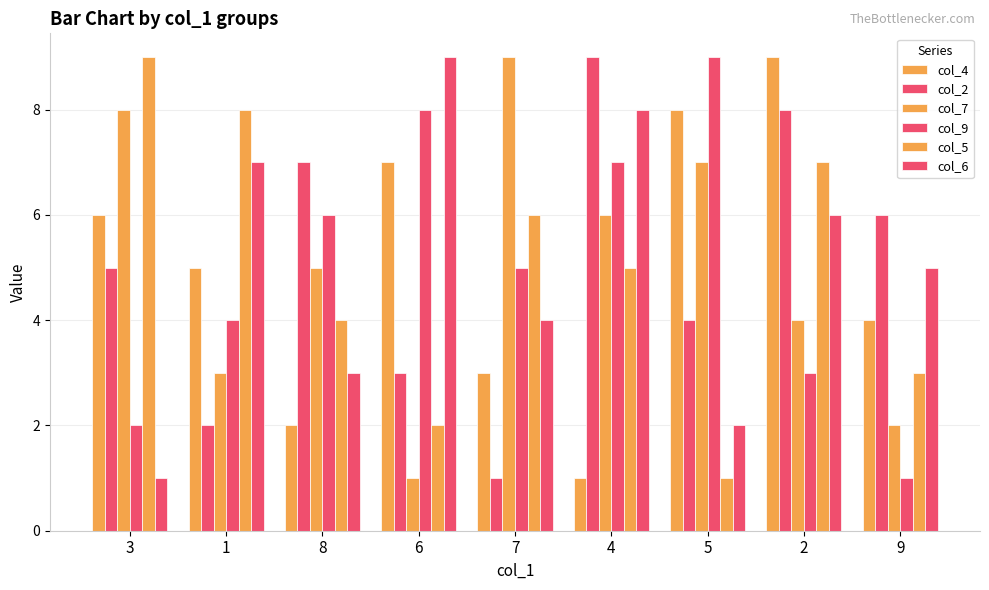

How many col_2 values are between 3 and 7?

5